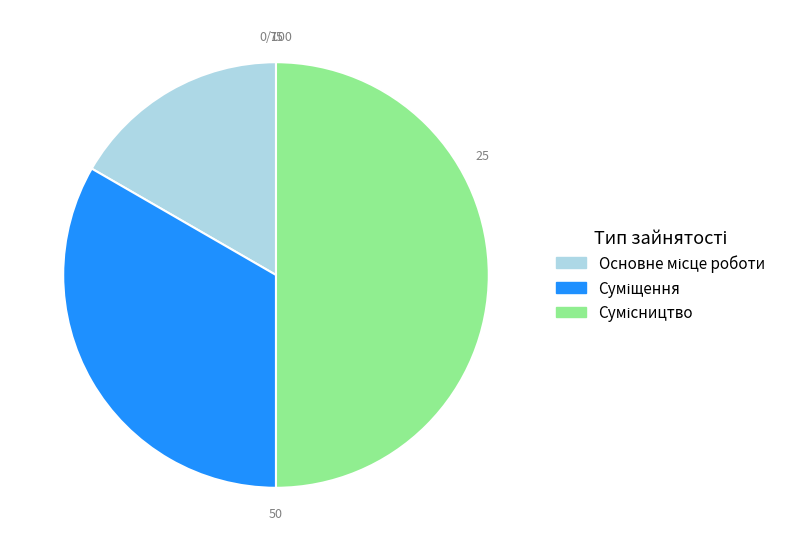

Is it true that Сумісництво is 43% of the pie?

False